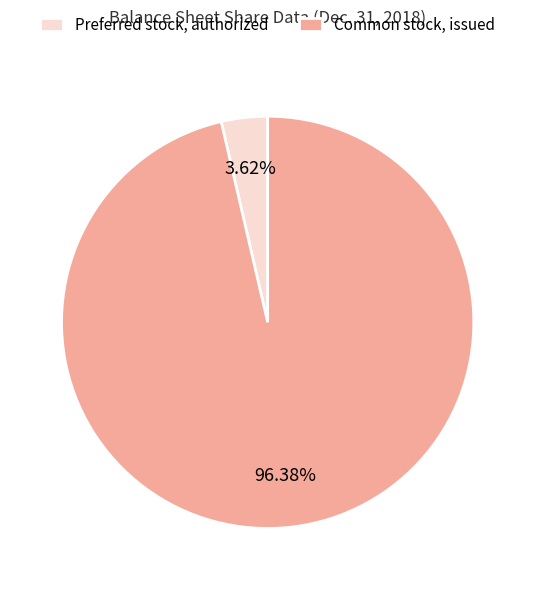

Rank the categories by value from lowest to highest.

Preferred stock, authorized, Common stock, issued